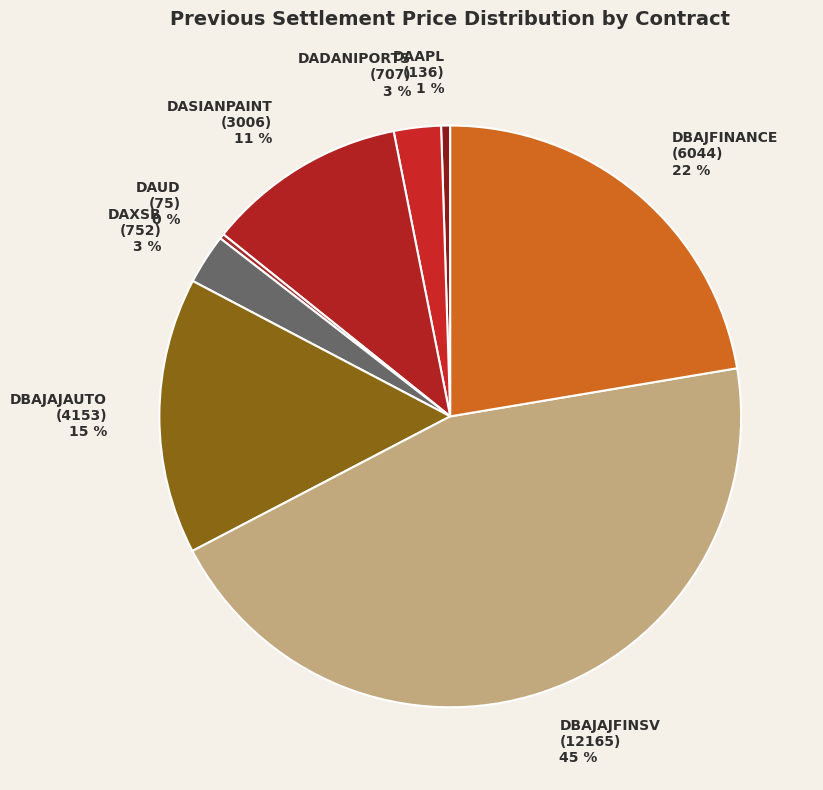

To the nearest percent, what is the difference between the largest and smallest slice percentages?

45%